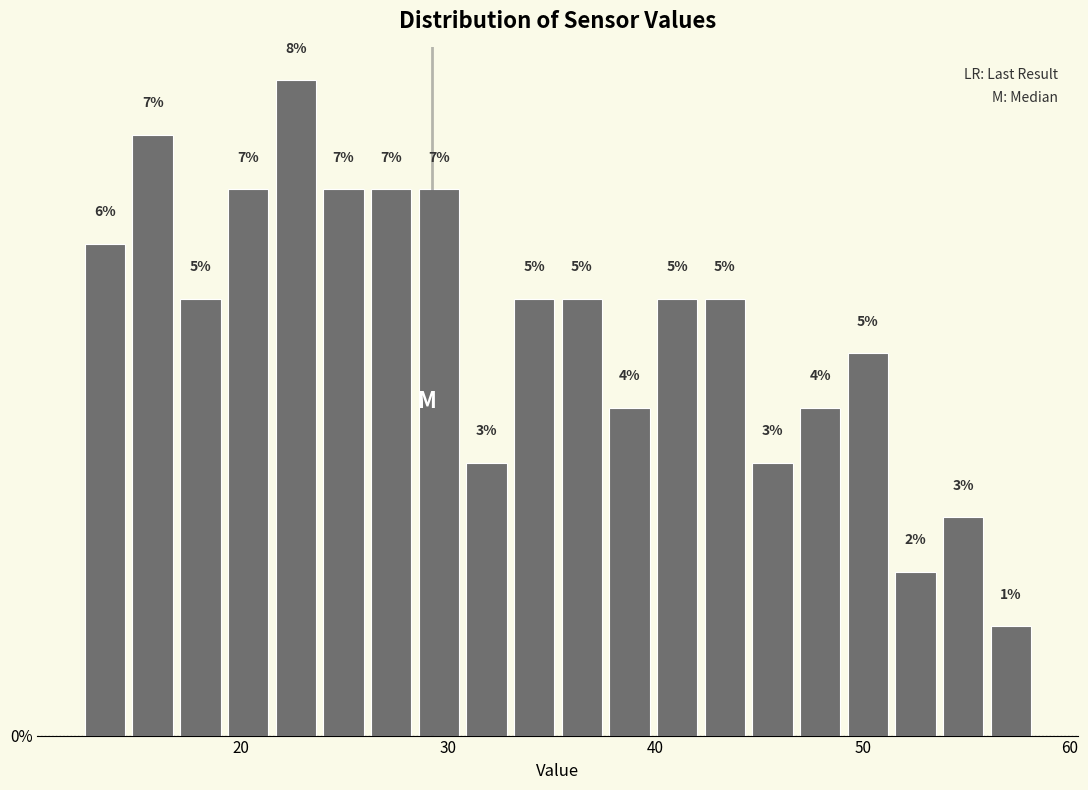

Read against the x-axis, roughly where is the centre of the tallest bar?

23